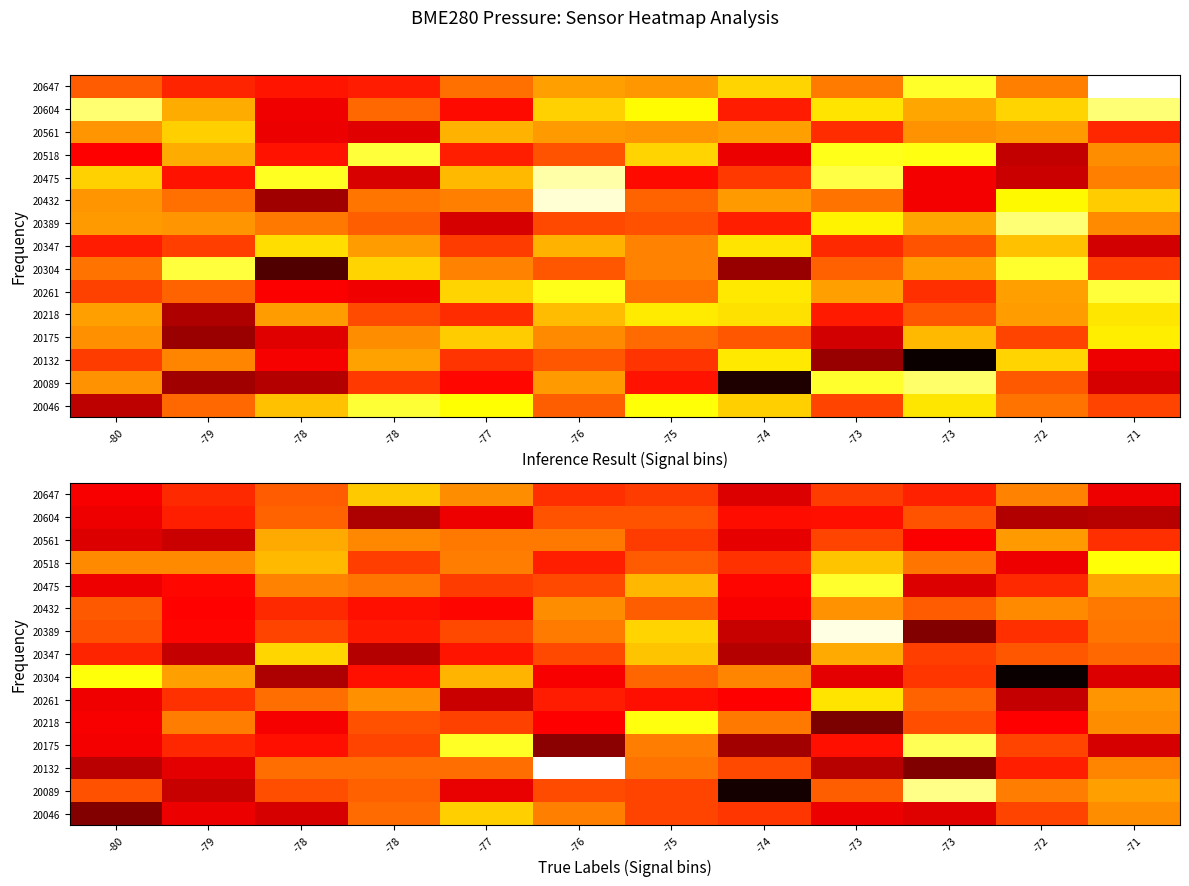

At how many categories does at least one series exceed 101828?

2